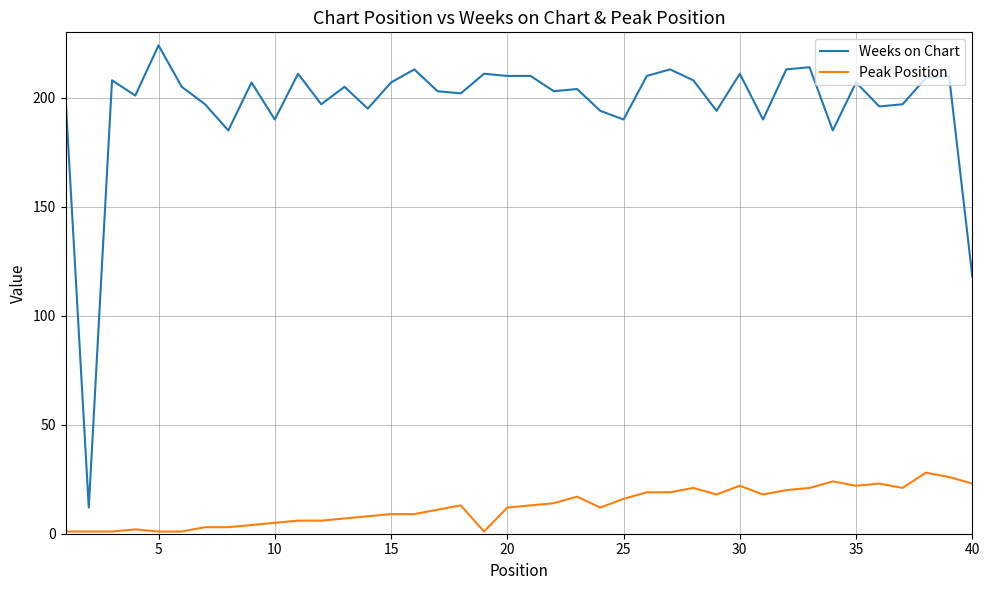

List the series in order of their peak value, lowest first.

Peak Position, Weeks on Chart